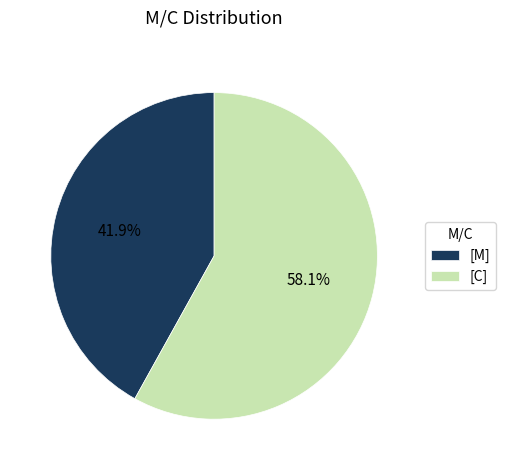

Does [C] represent more than half of the total?

Yes